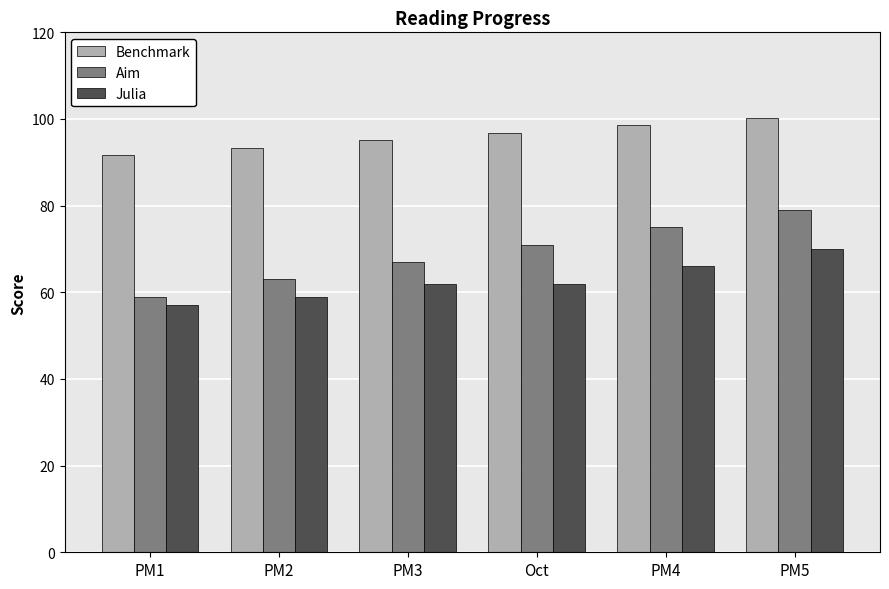

How many groups of bars are there?

6